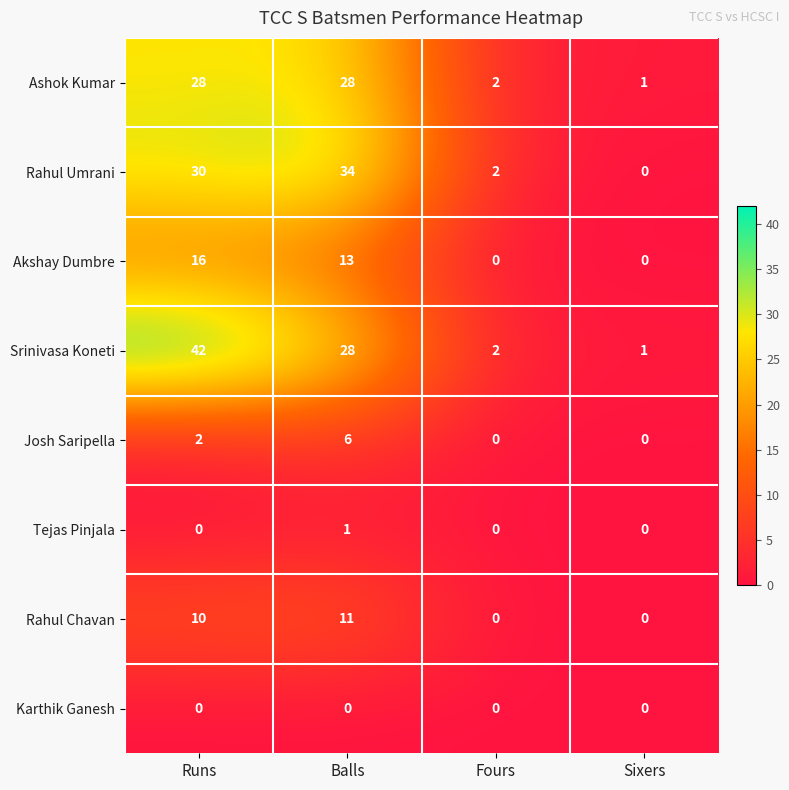

The value of Ashok Kumar at Balls is 28. True or false?

True